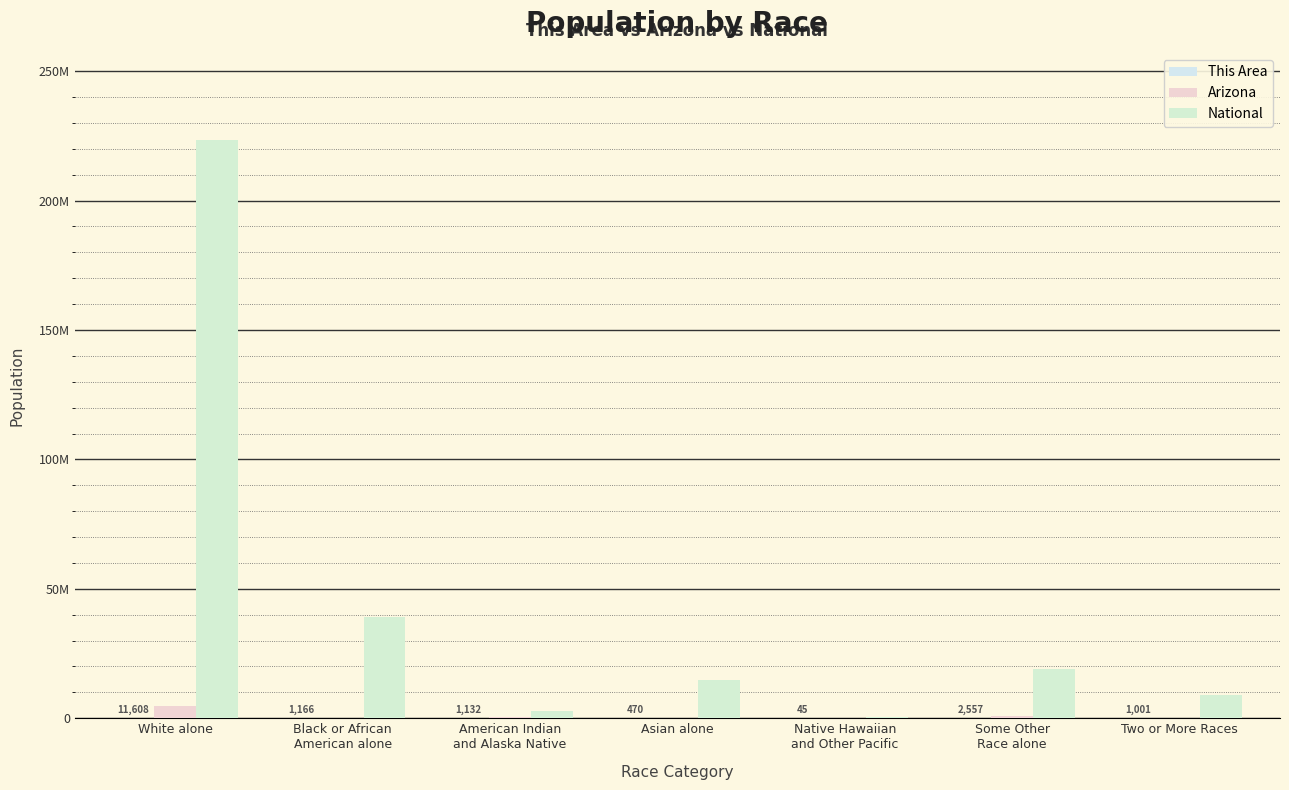

Is it true that National equals 373021548 at White alone?

False